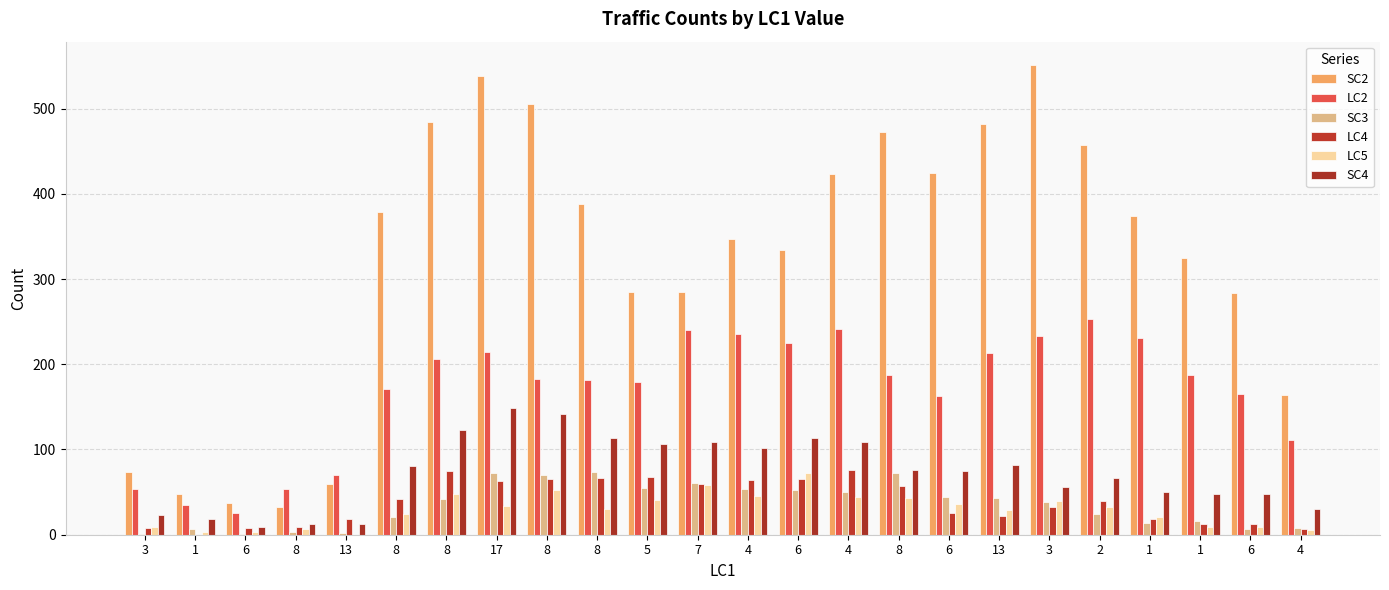

Reading right to left, what are all the values shown in this chart?

SC2: 4=164	6=284	1=325	1=374	2=457	3=551	13=482	6=425	8=473	4=423	6=334	4=347	7=285	5=285	8=388	8=505	17=538	8=484	8=379	13=59	8=32	6=37	1=48	3=74
LC2: 4=111	6=165	1=188	1=231	2=253	3=233	13=213	6=163	8=188	4=241	6=225	4=235	7=240	5=179	8=182	8=183	17=214	8=206	8=171	13=70	8=54	6=25	1=35	3=54
SC3: 4=8	6=7	1=16	1=14	2=24	3=38	13=43	6=44	8=73	4=50	6=52	4=54	7=61	5=55	8=74	8=70	17=72	8=42	8=21	13=2	8=3	6=1	1=7	3=1
LC4: 4=7	6=12	1=12	1=18	2=40	3=33	13=22	6=25	8=57	4=76	6=65	4=64	7=59	5=68	8=66	8=65	17=63	8=75	8=42	13=19	8=9	6=8	1=0	3=8
LC5: 4=5	6=9	1=9	1=21	2=32	3=39	13=29	6=36	8=43	4=44	6=73	4=45	7=58	5=41	8=30	8=52	17=34	8=48	8=24	13=0	8=7	6=3	1=3	3=9
SC4: 4=30	6=48	1=48	1=50	2=66	3=56	13=82	6=75	8=76	4=109	6=113	4=102	7=109	5=107	8=113	8=142	17=149	8=123	8=81	13=12	8=12	6=9	1=19	3=23